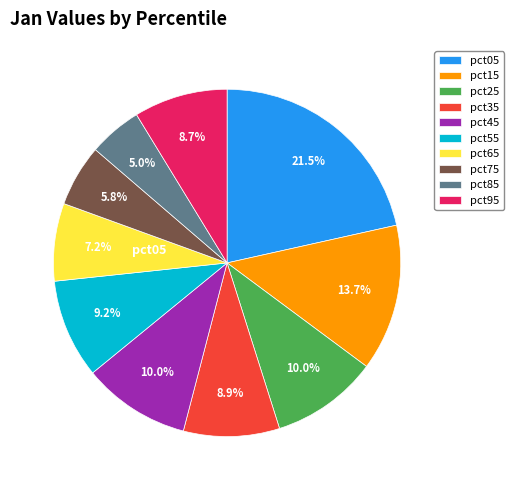

Is there a majority slice in this chart?

No